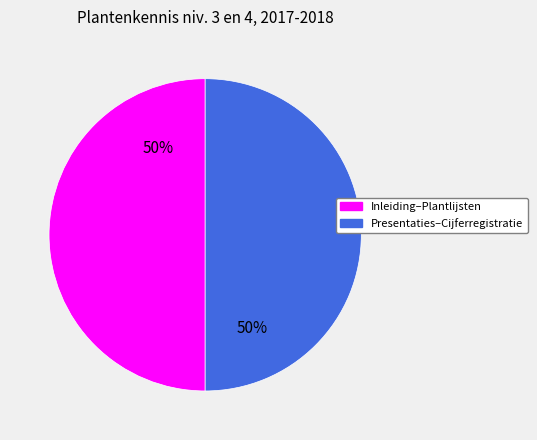

To the nearest percent, what is the average slice percentage?

50%